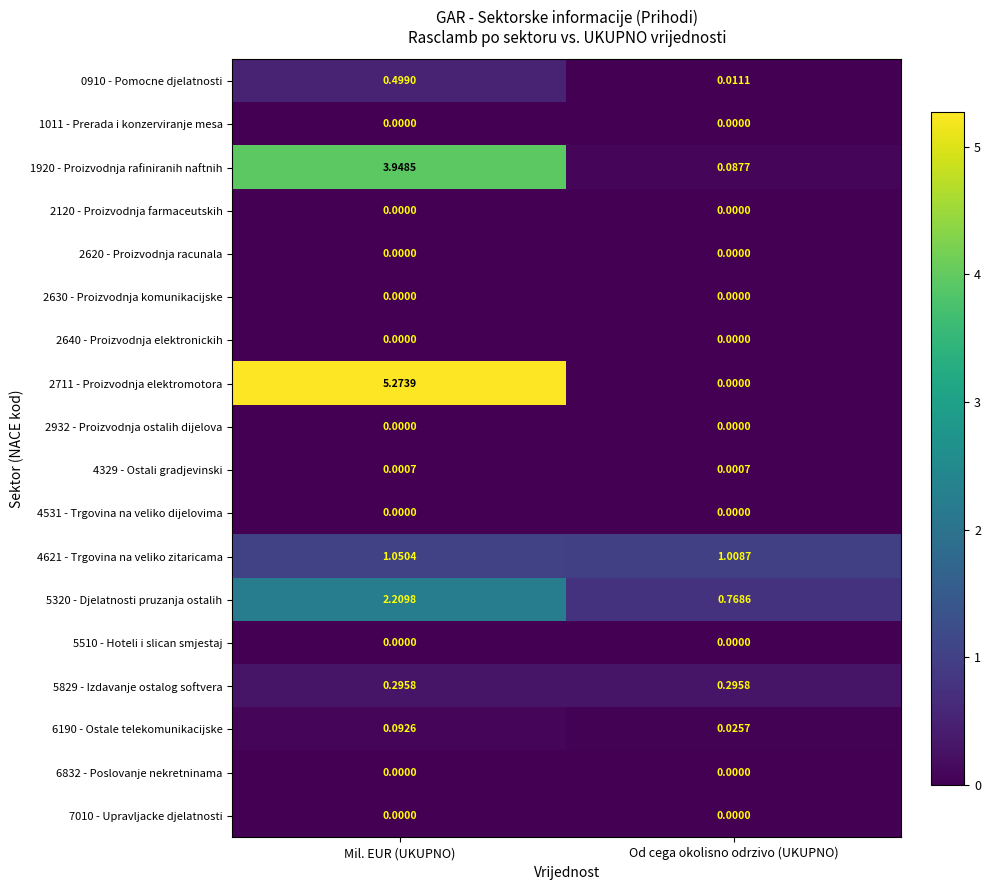

Rank the categories by 5320 - Djelatnosti pruzanja ostalih value from highest to lowest.

Mil. EUR (UKUPNO), Od cega okolisno odrzivo (UKUPNO)